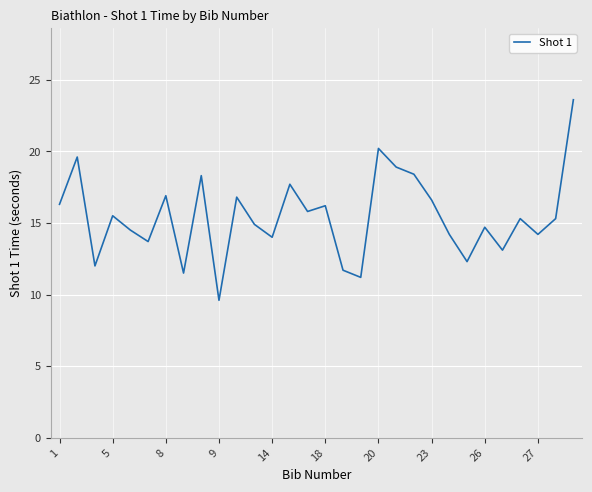

What is the maximum value shown in the chart?

23.6